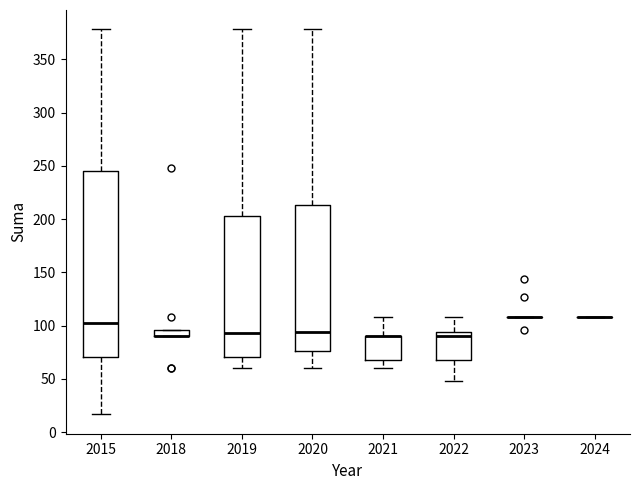

Which box is the tallest, from its lower edge to its upper edge?

2015